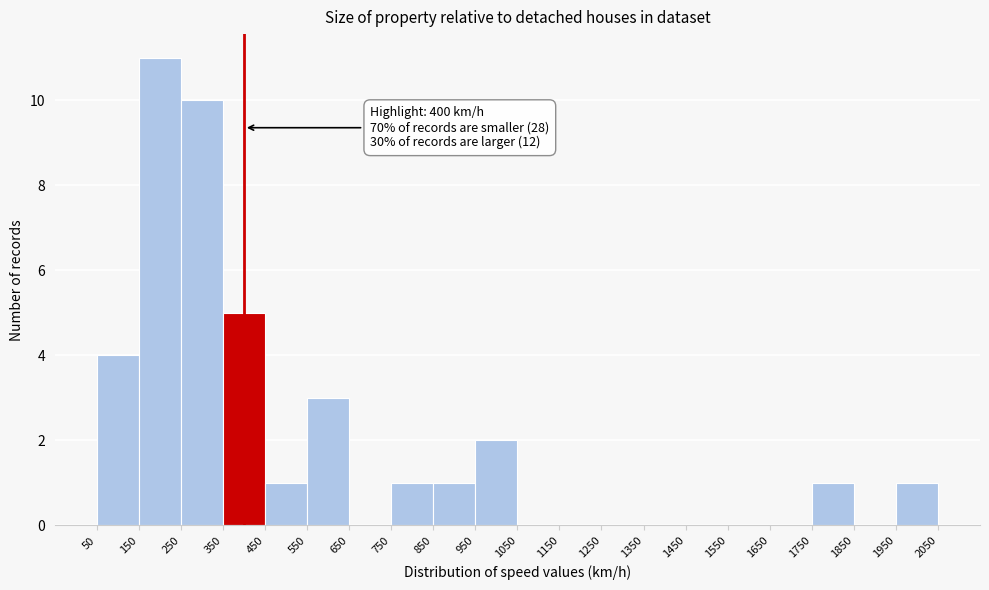

Which range on the x-axis has the tallest bar?

150 to 250